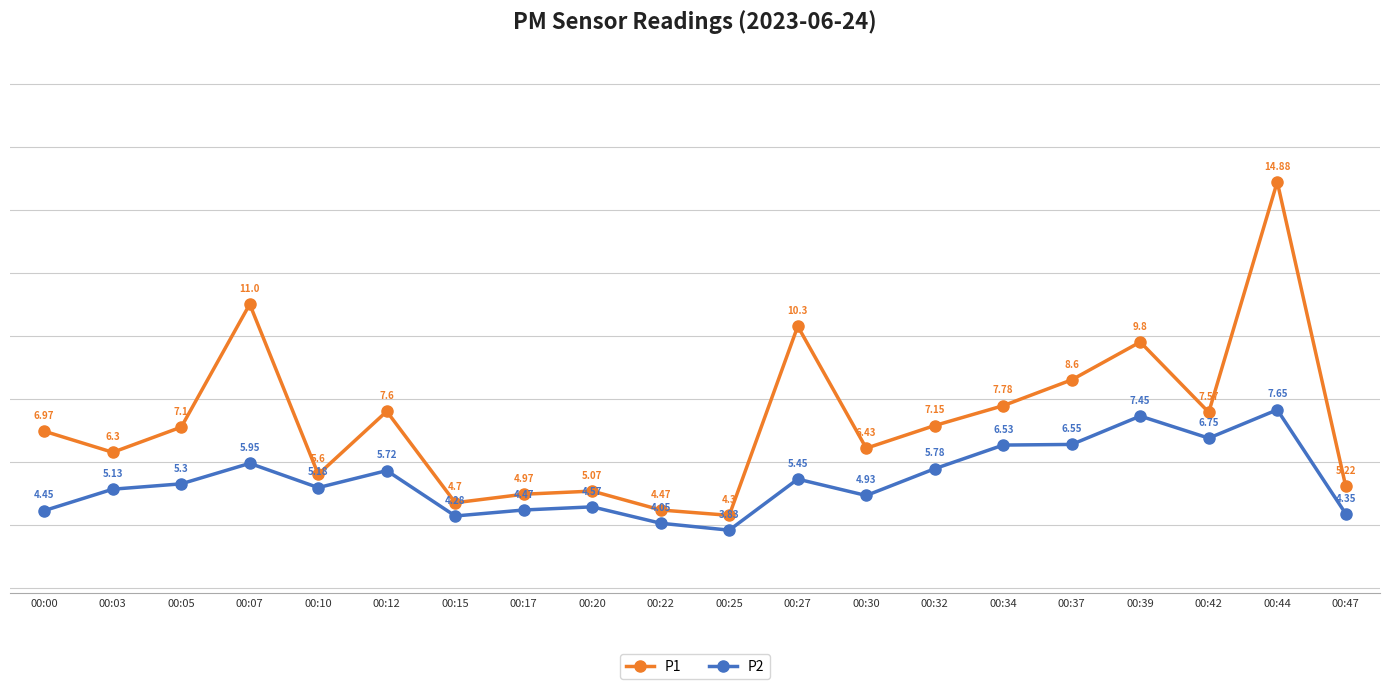

Does the chart have visible grid lines?

Yes